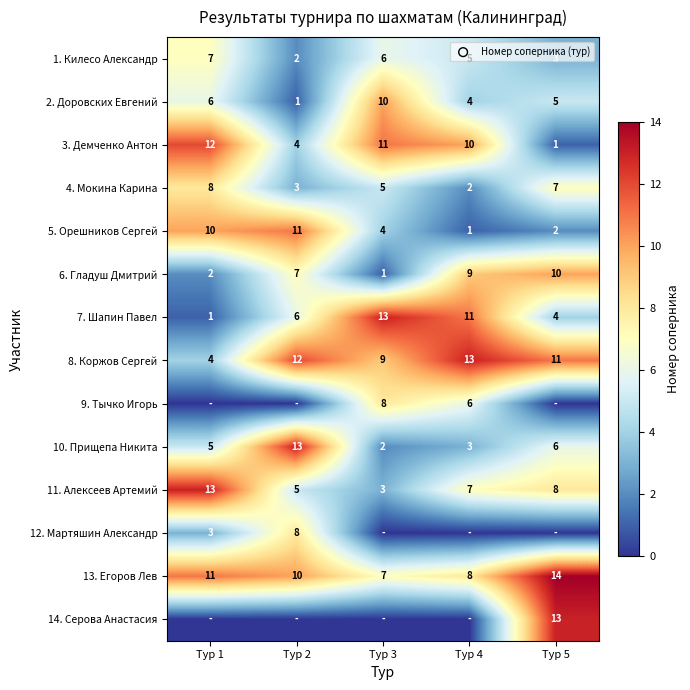

What is the difference between the 5. Орешников Сергей values at Тур 3 and Тур 2?

7